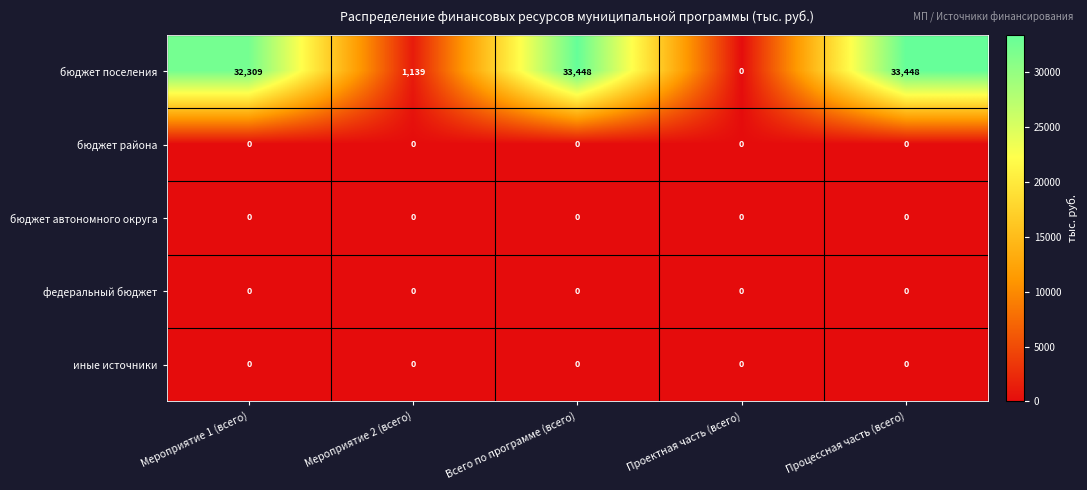

Which series has the widest spread of values?

бюджет поселения